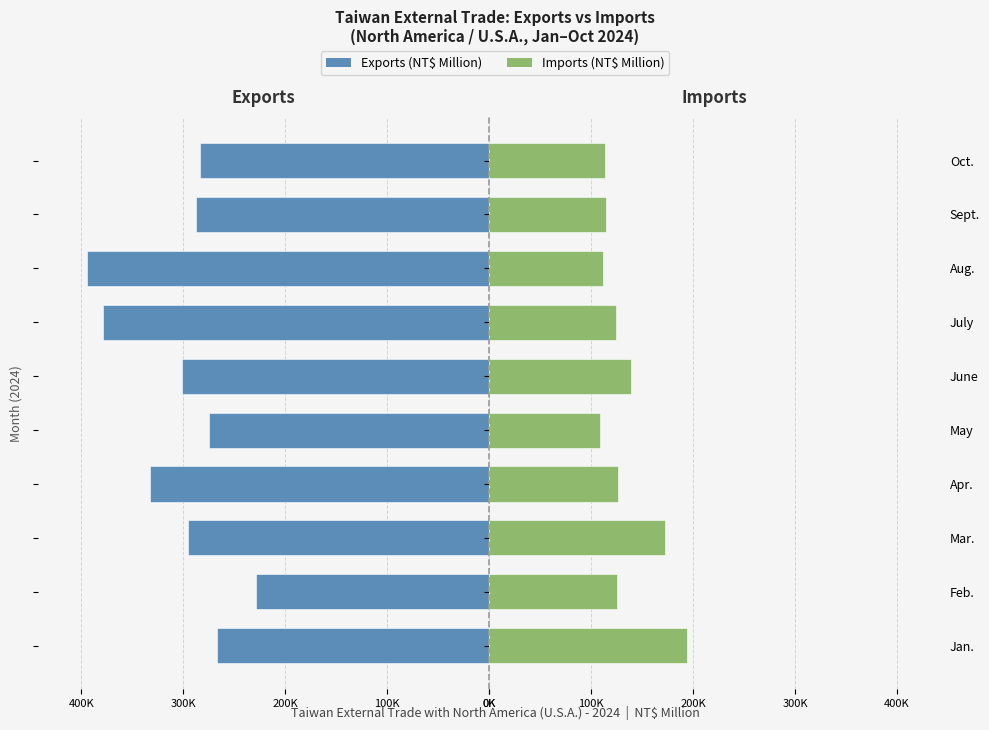

At how many categories does at least one series exceed -349010?

10